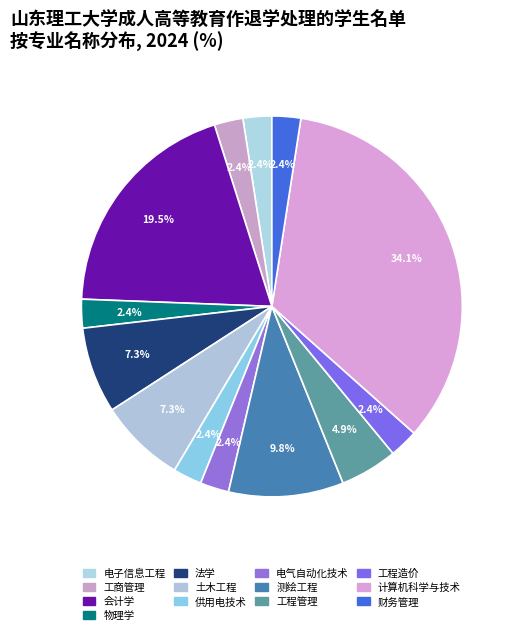

How many segments does this pie chart have?

13